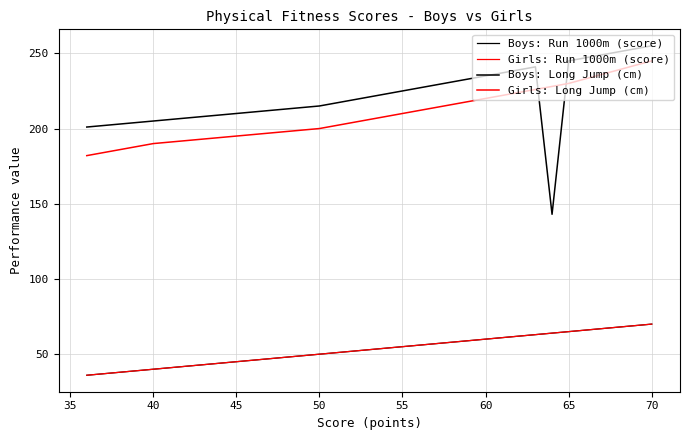

What is the average value of the Boys: Long Jump (cm) series?

221